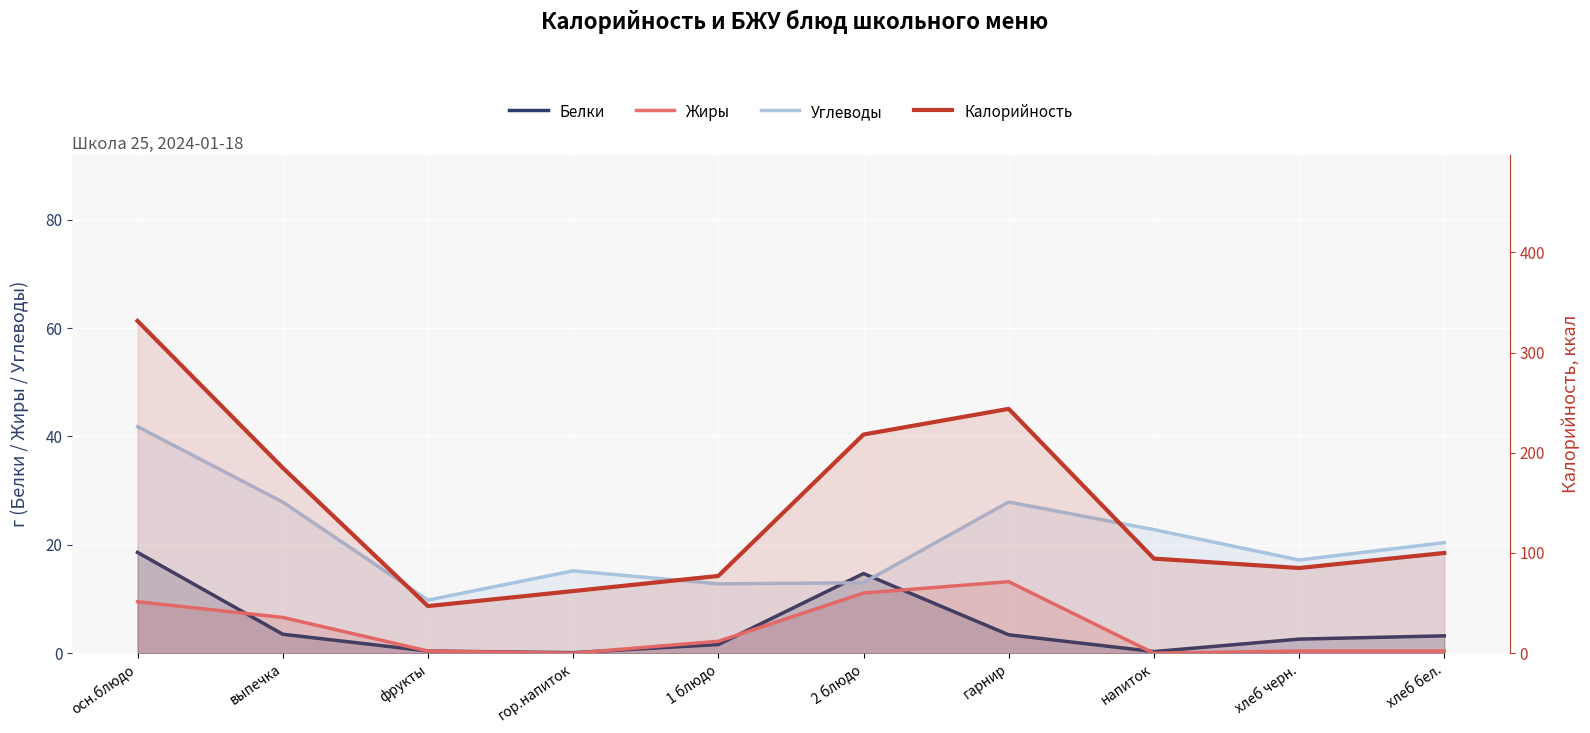

Is it true that Белки equals 0.6 at фрукты?

False